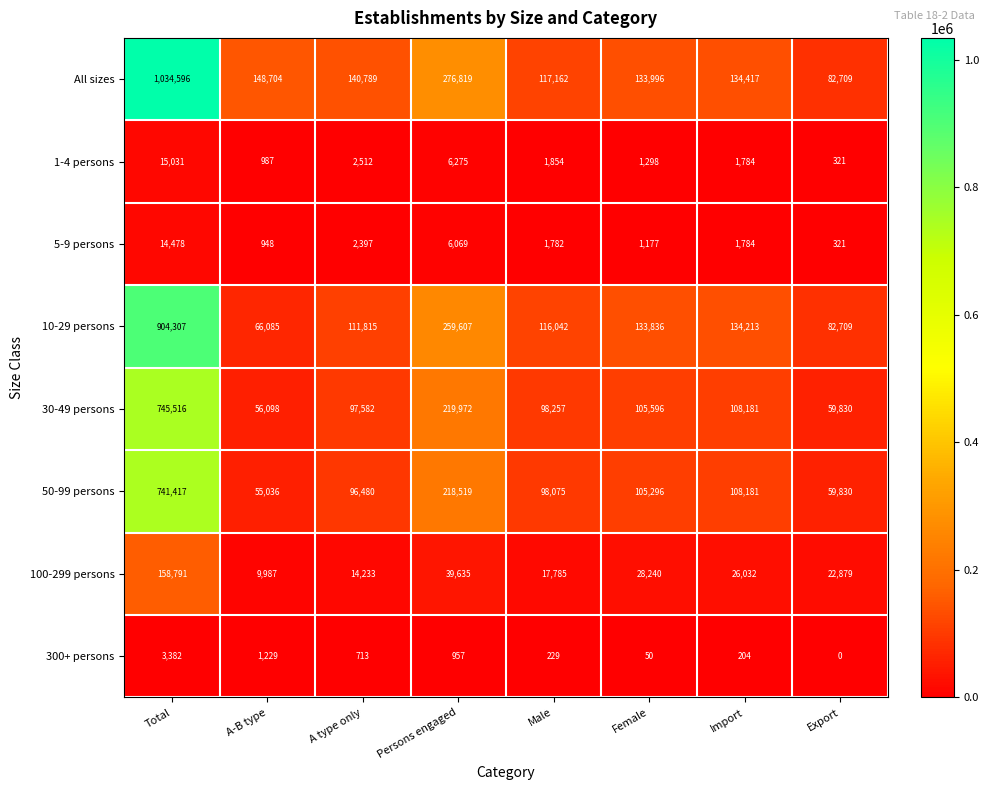

Read the 50-99 persons value at A type only, to the nearest 50.

96500